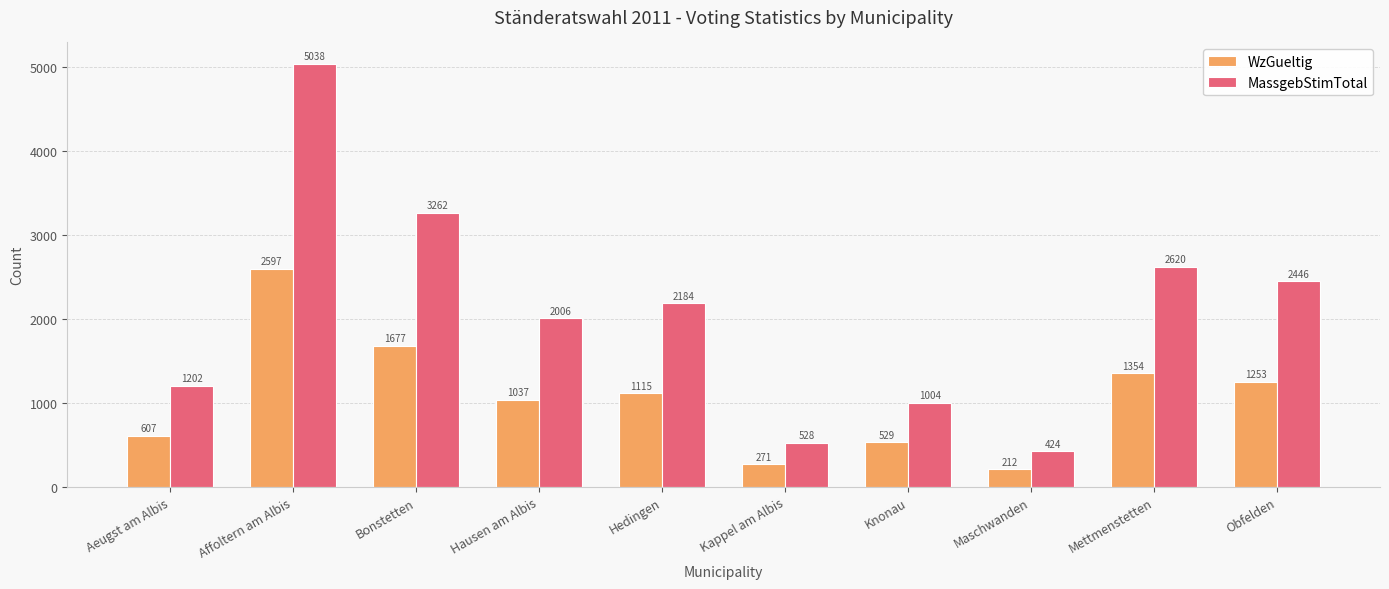

What is the label of the 10th bar from the right?

Aeugst am Albis